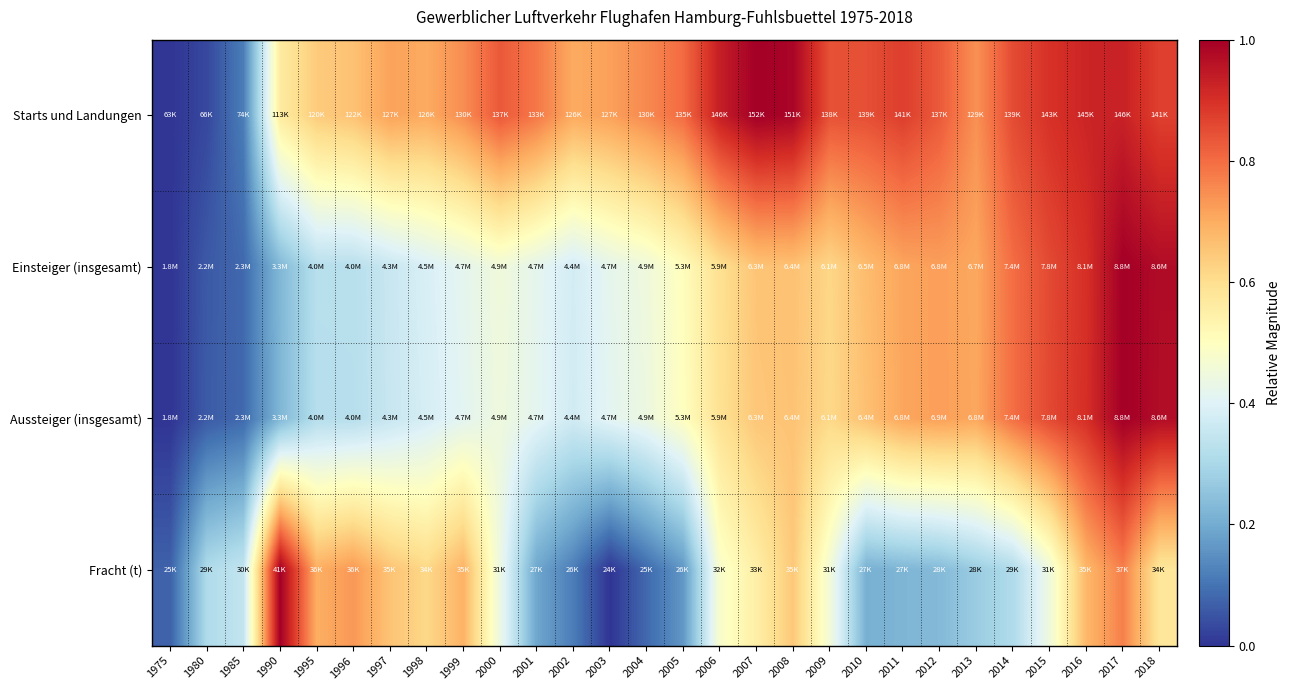

What is the spread (max minus min) of values at 2001?

0.6